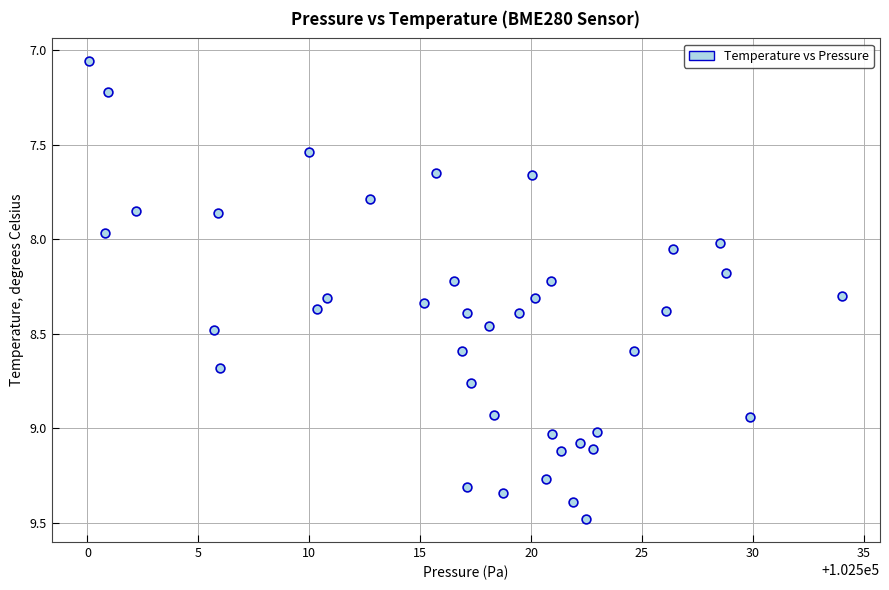

What is the range of Y values (max minus min)?

2.4